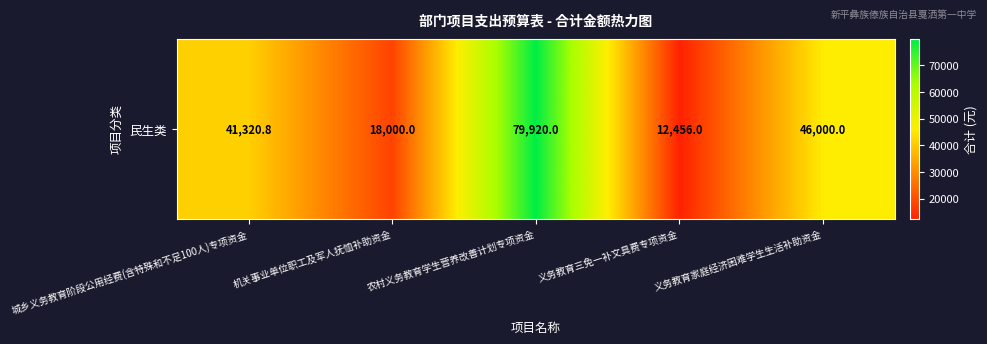

What is the greatest value displayed?

79920.0